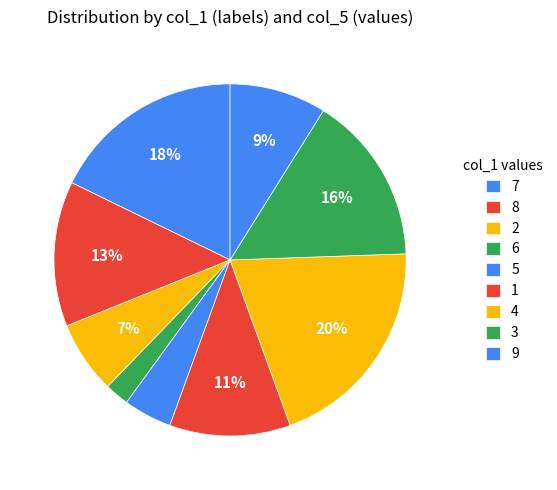

Which category has the smallest portion of the pie?

6